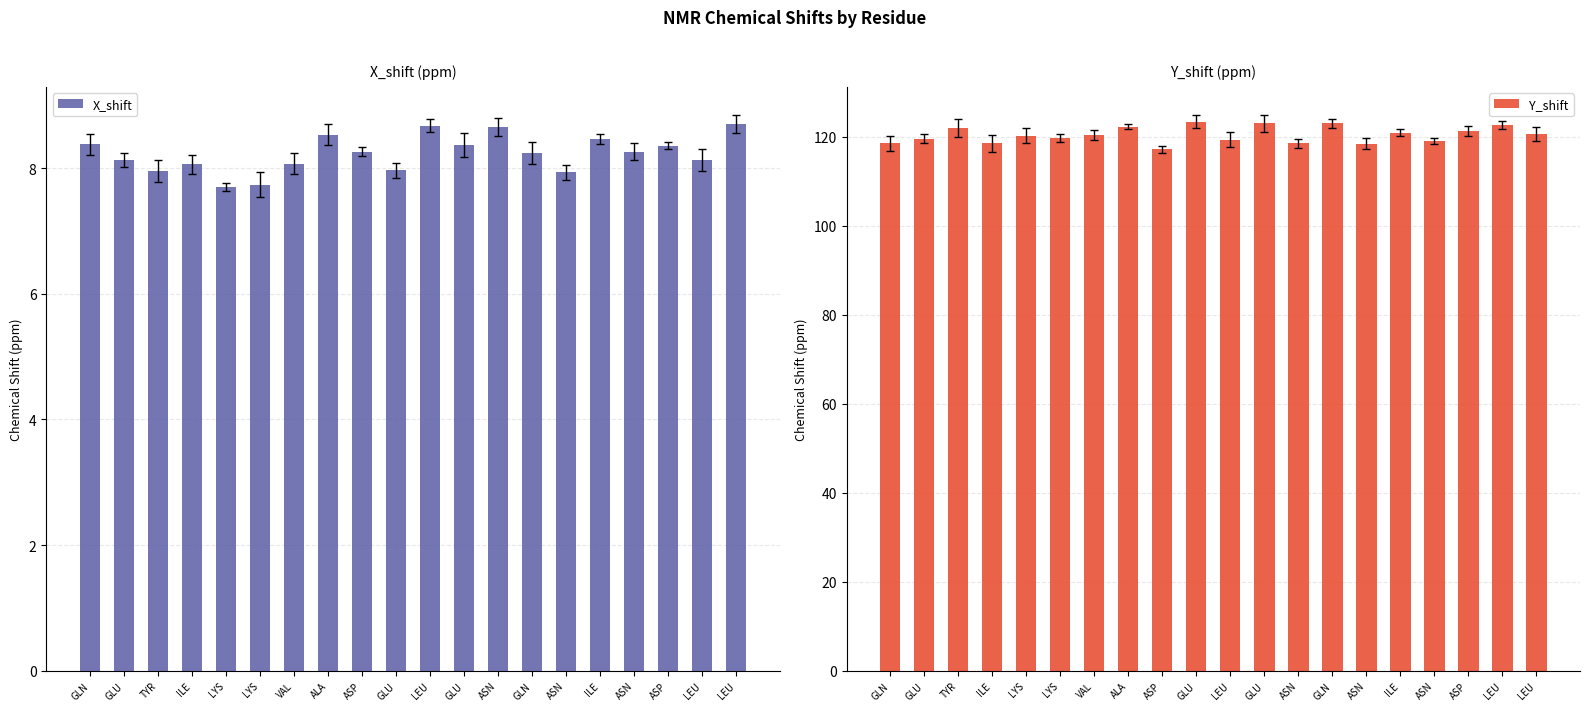

Where is X_shift nearest to the value 8?

GLU